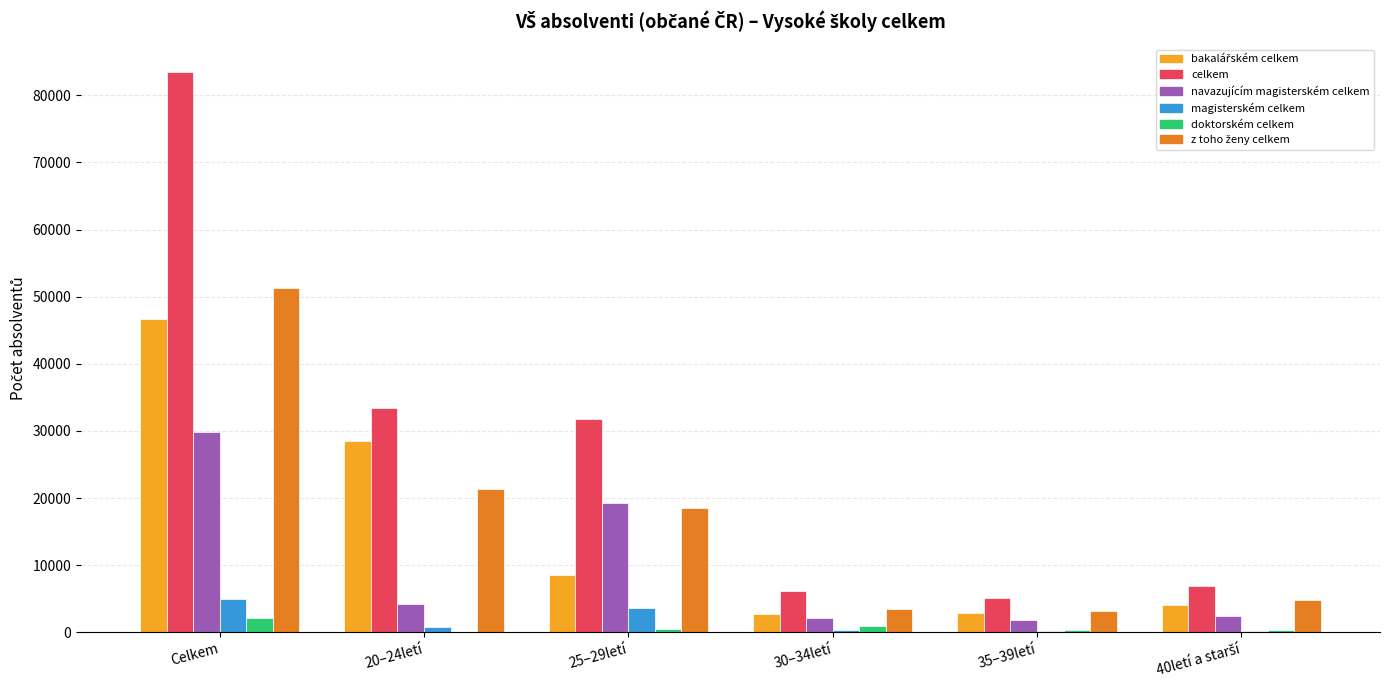

Which series changed the most between Celkem and 20–24letí?

celkem